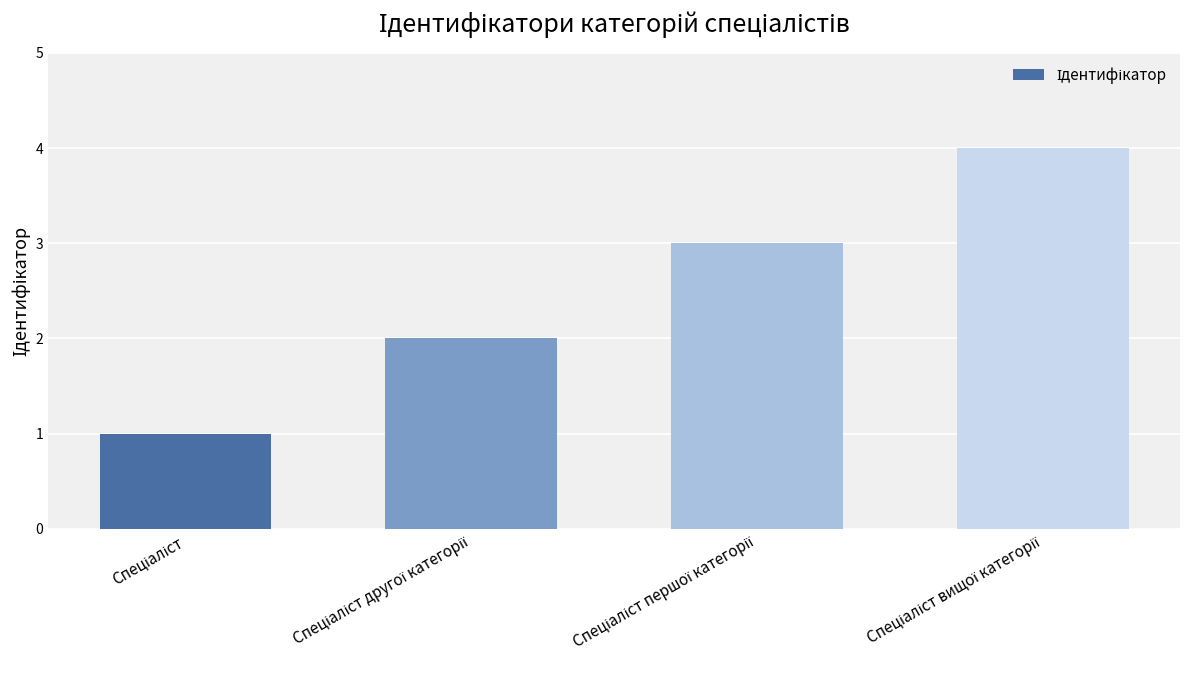

What is the maximum value shown in the chart?

4